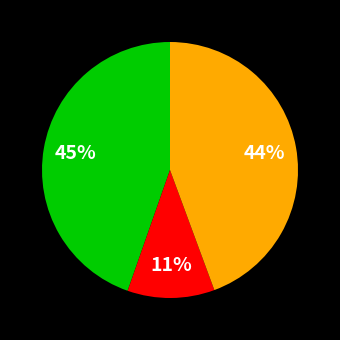

To the nearest percent, what is the difference between the largest and smallest slice percentages?

34%